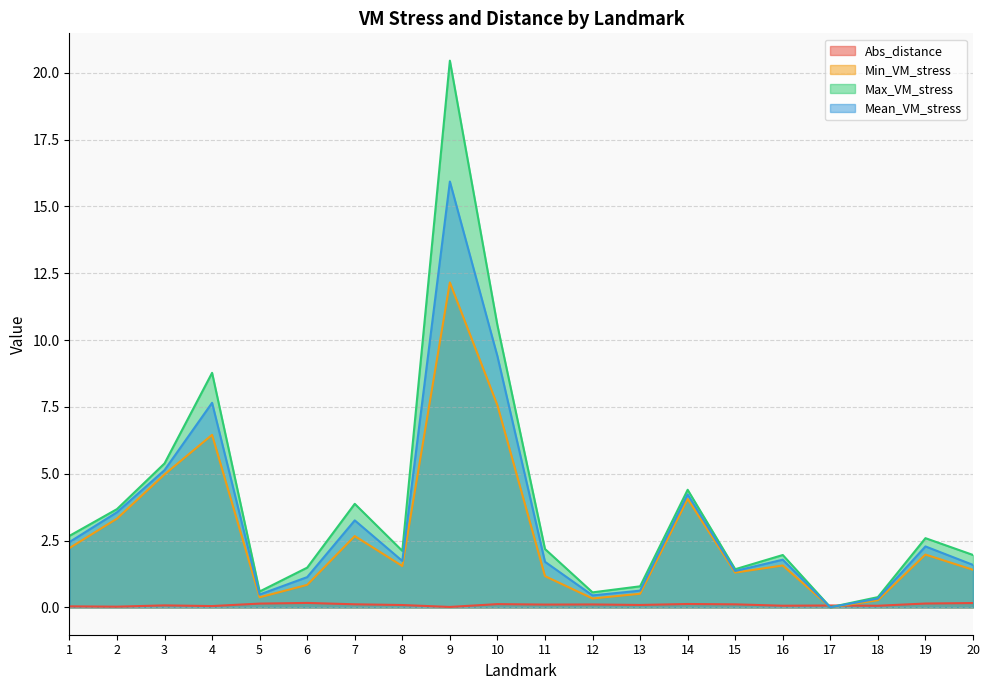

Which series has the widest spread of values?

Max_VM_stress